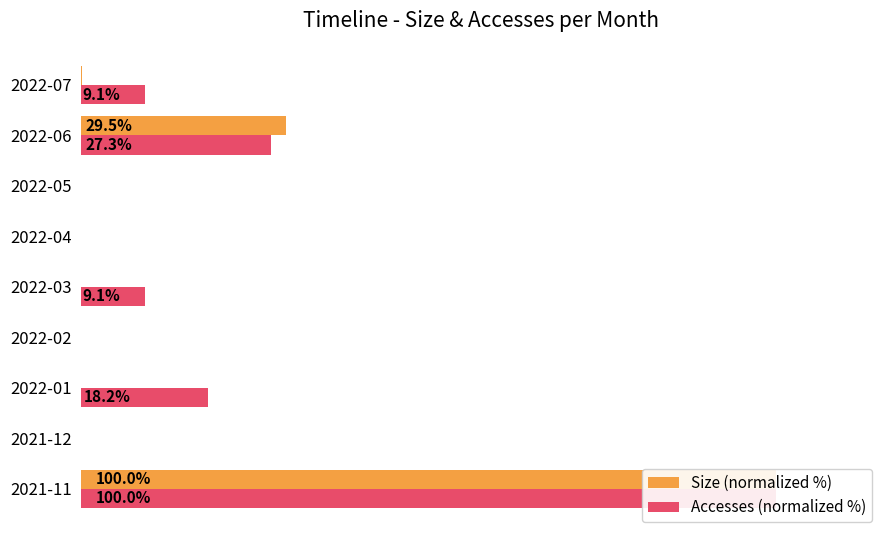

At how many categories does at least one series exceed 84?

1